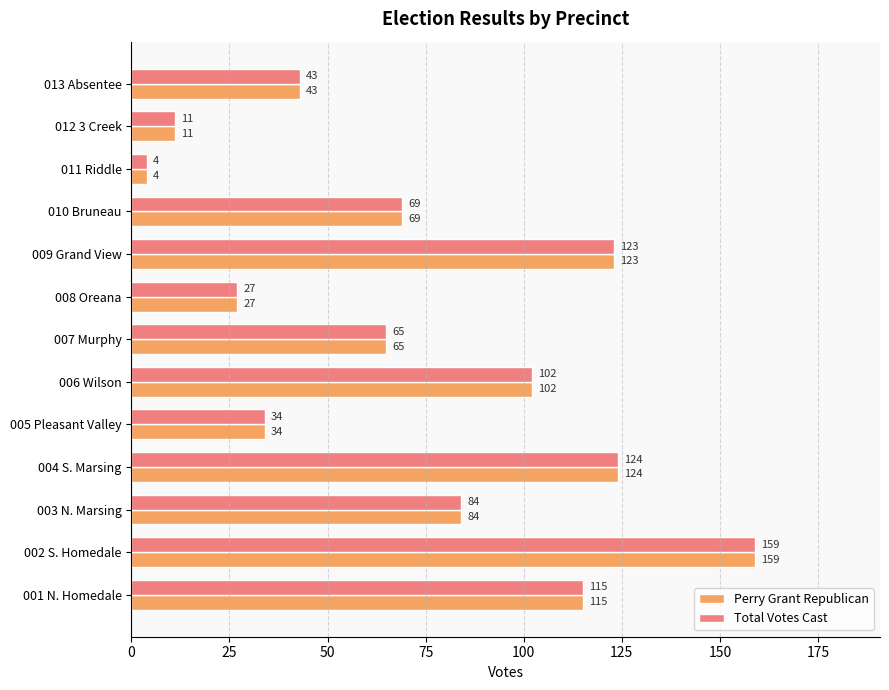

What are all the series names shown in the legend?

Perry Grant Republican, Total Votes Cast